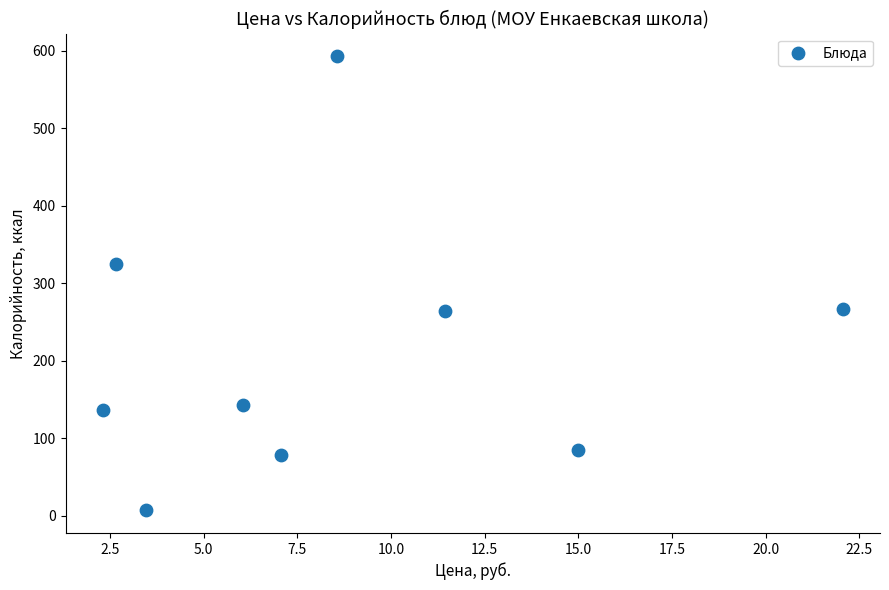

What Y value in the scatter plot is closest to 300?

325.0